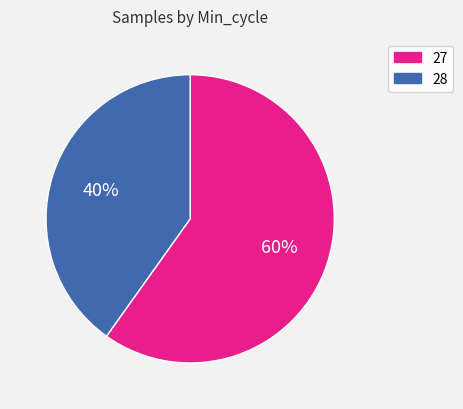

What is the largest slice in the pie chart?

27